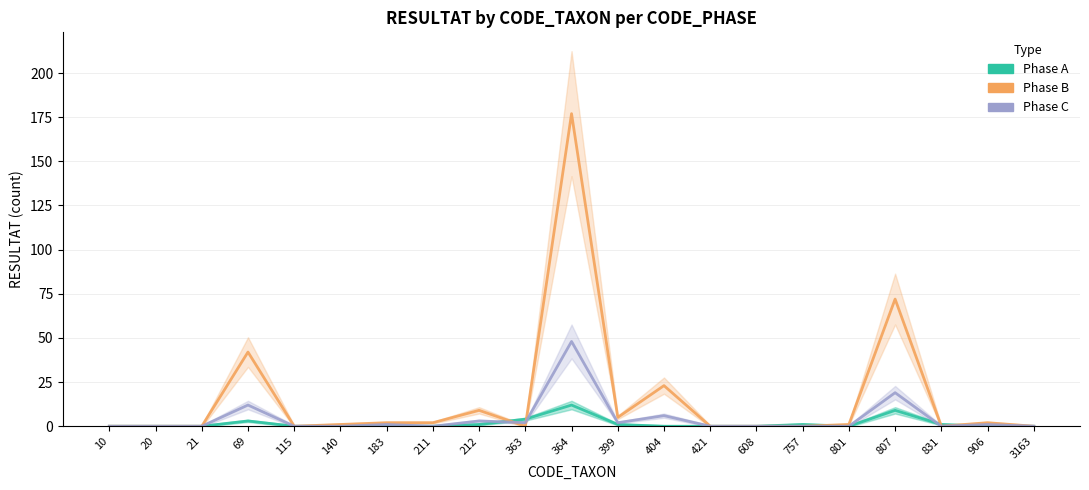

Does the chart have visible grid lines?

Yes